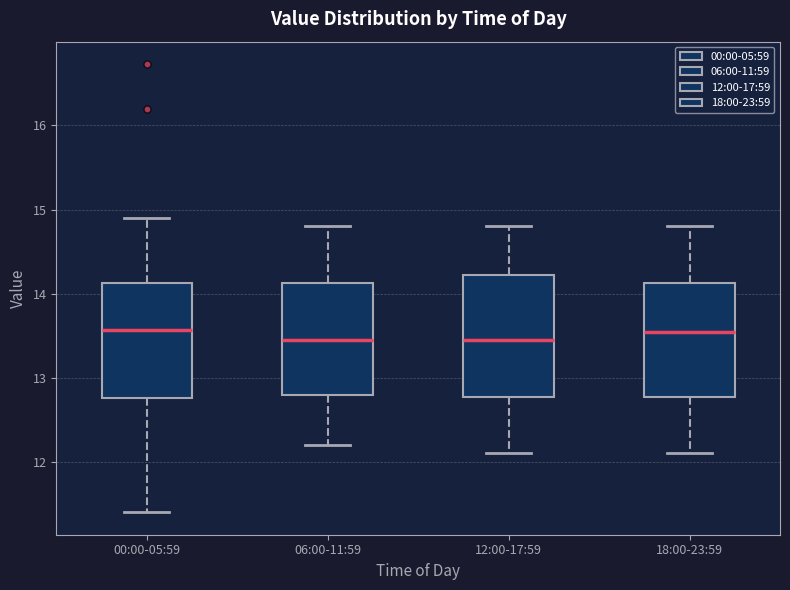

Reading left to right, read every box against the y-axis: the position of its median line, the range the box covers, and the ends of its whiskers. The values are not printed on the chart, so give them approximately, as read against the axis.

00:00-05:59: median 13.6, box 12.8 to 14.1, whiskers 11.4 to 14.9
06:00-11:59: median 13.5, box 12.8 to 14.1, whiskers 12.2 to 14.8
12:00-17:59: median 13.5, box 12.8 to 14.2, whiskers 12.1 to 14.8
18:00-23:59: median 13.6, box 12.8 to 14.1, whiskers 12.1 to 14.8